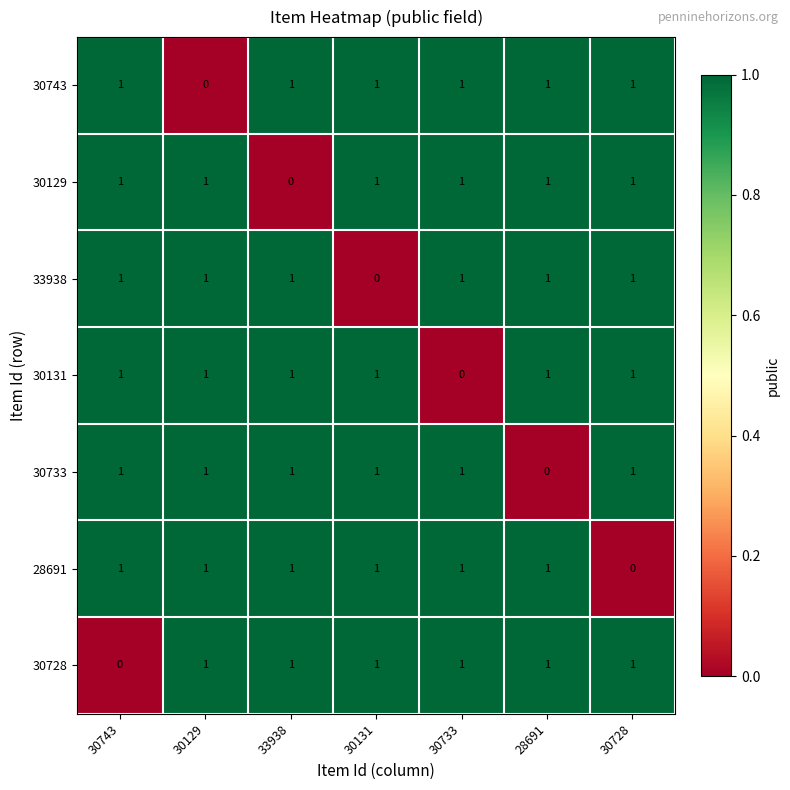

Is it true that 28691 equals 1 at 30743?

True